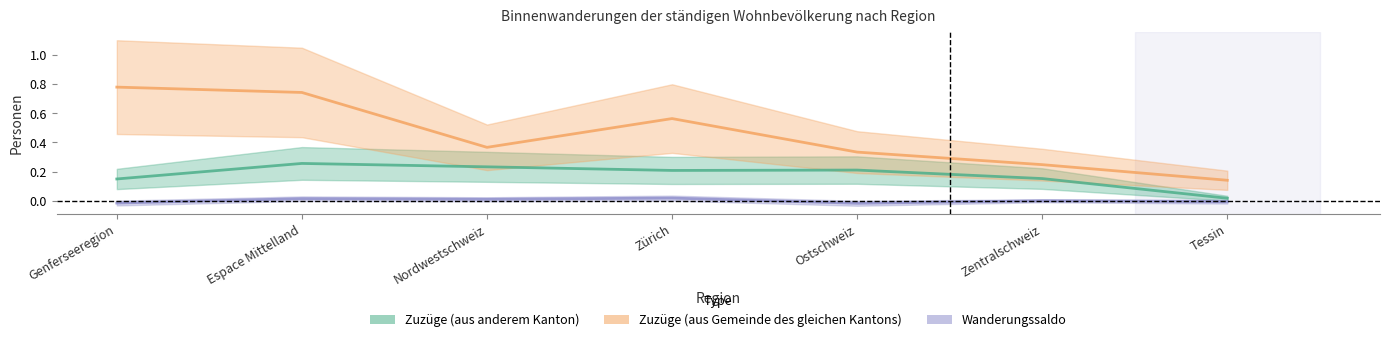

Does the chart have visible grid lines?

No